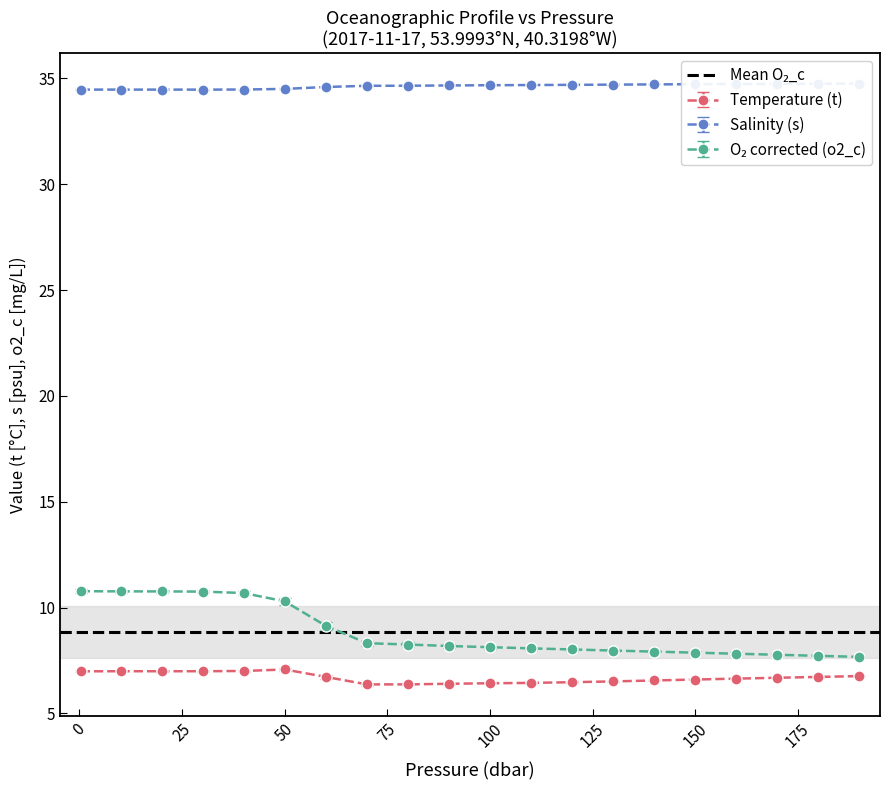

True or false: O2 corrected (o2_c) and Temperature (t) intersect in this chart.

False